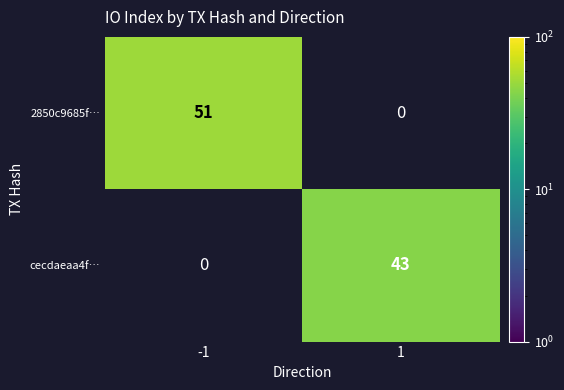

The 2850c9685f… series shows 51 at -1. True or false?

True